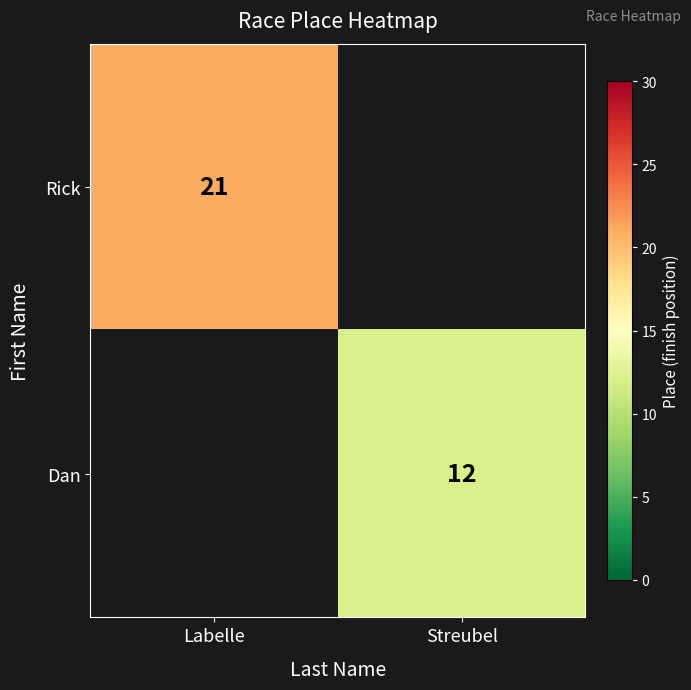

The Dan series shows 12 at Streubel. True or false?

True